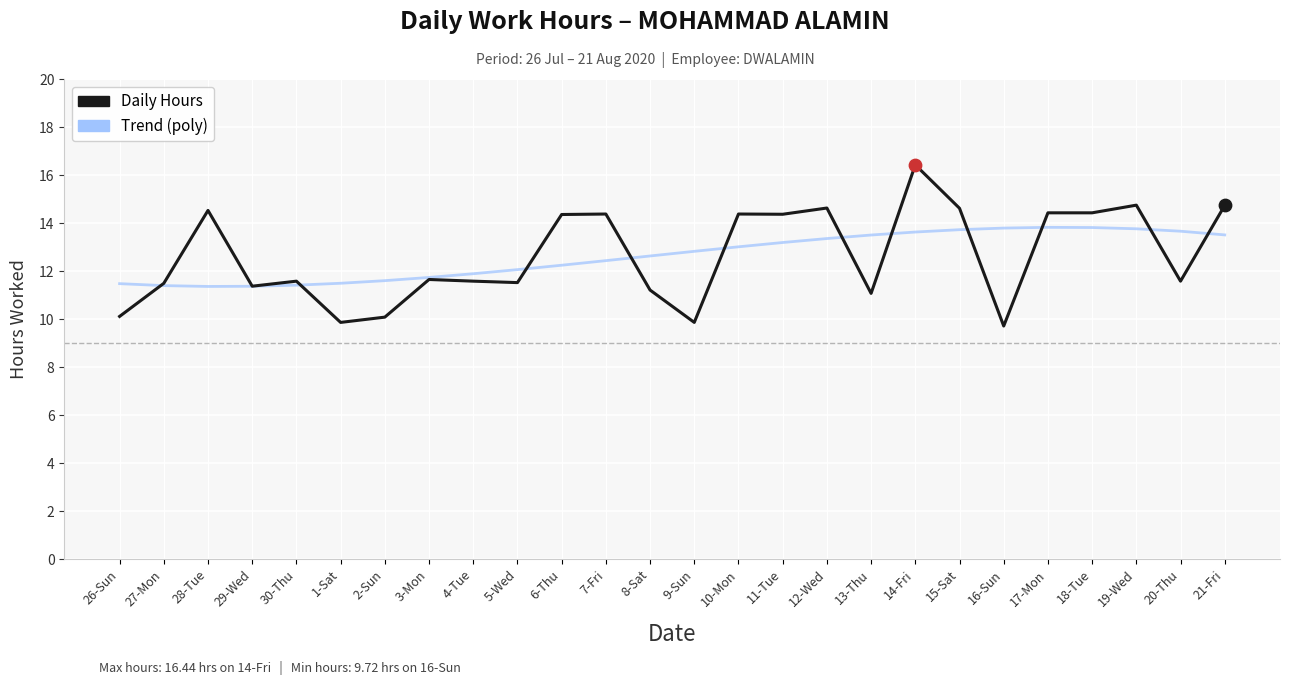

Is the value of Trend (poly) at 9-Sun greater than the value of Daily Hours at 17-Mon?

No